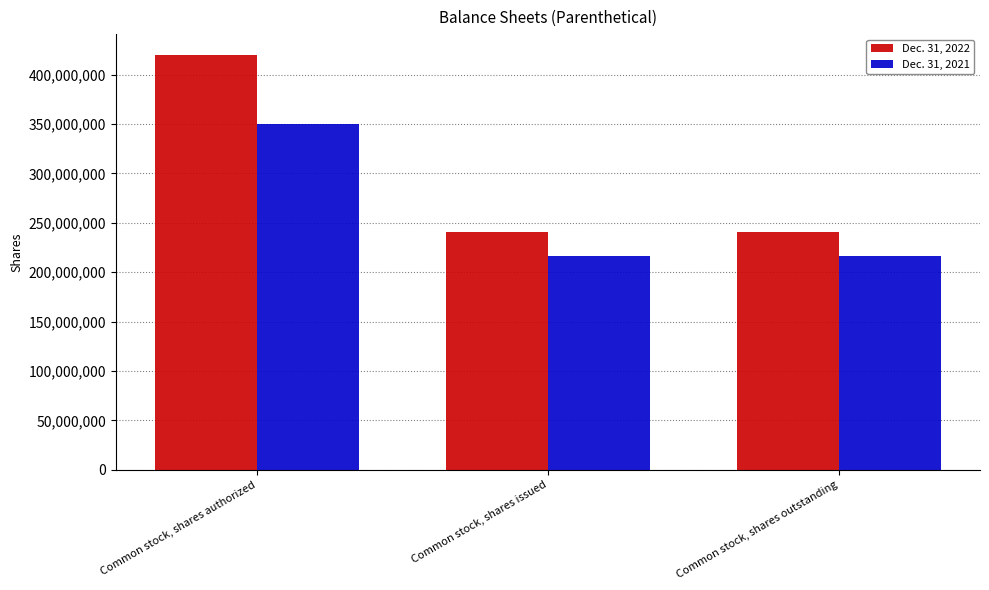

What is the minimum value for Dec. 31, 2022?

240410761